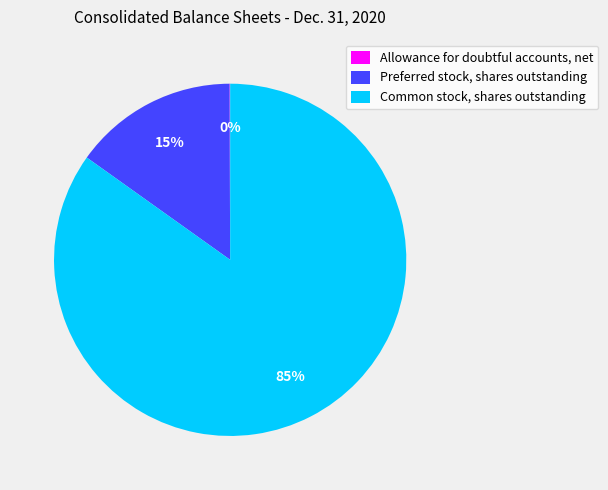

To the nearest percent, what is the difference between the largest and smallest slice percentages?

85%